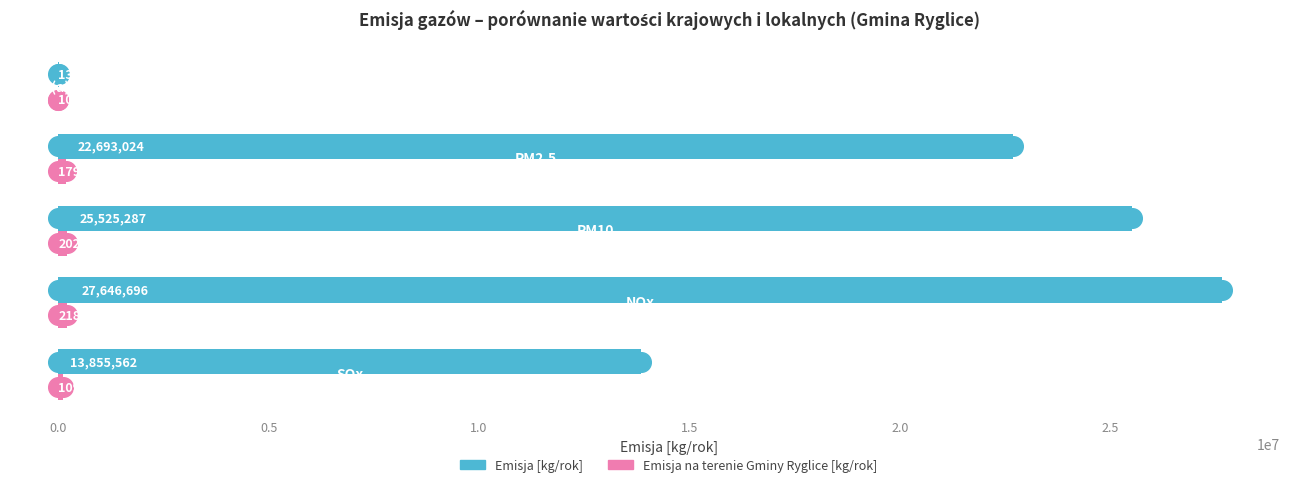

Is the value of Emisja [kg/rok] at 2.0 greater than the value of Emisja na terenie Gminy Ryglice [kg/rok] at 1.0?

No